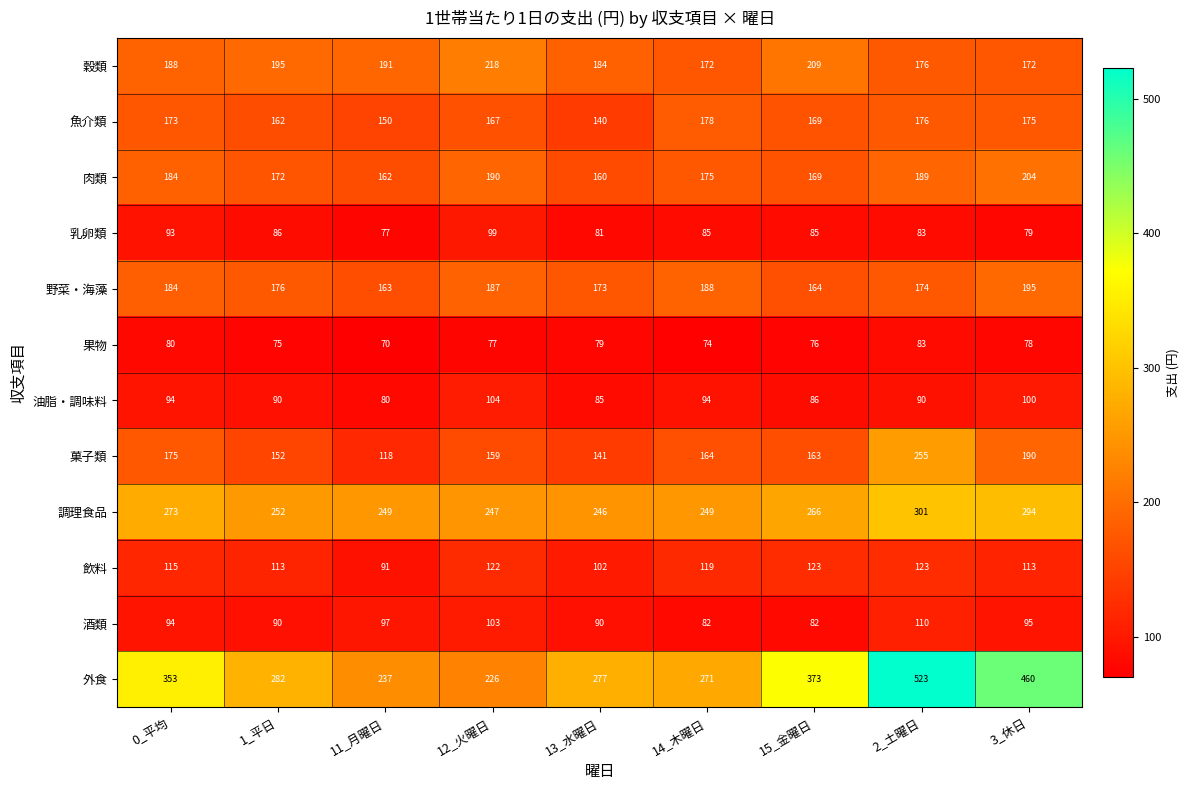

Read the 穀類 value at 2_土曜日, to the nearest 10.

180